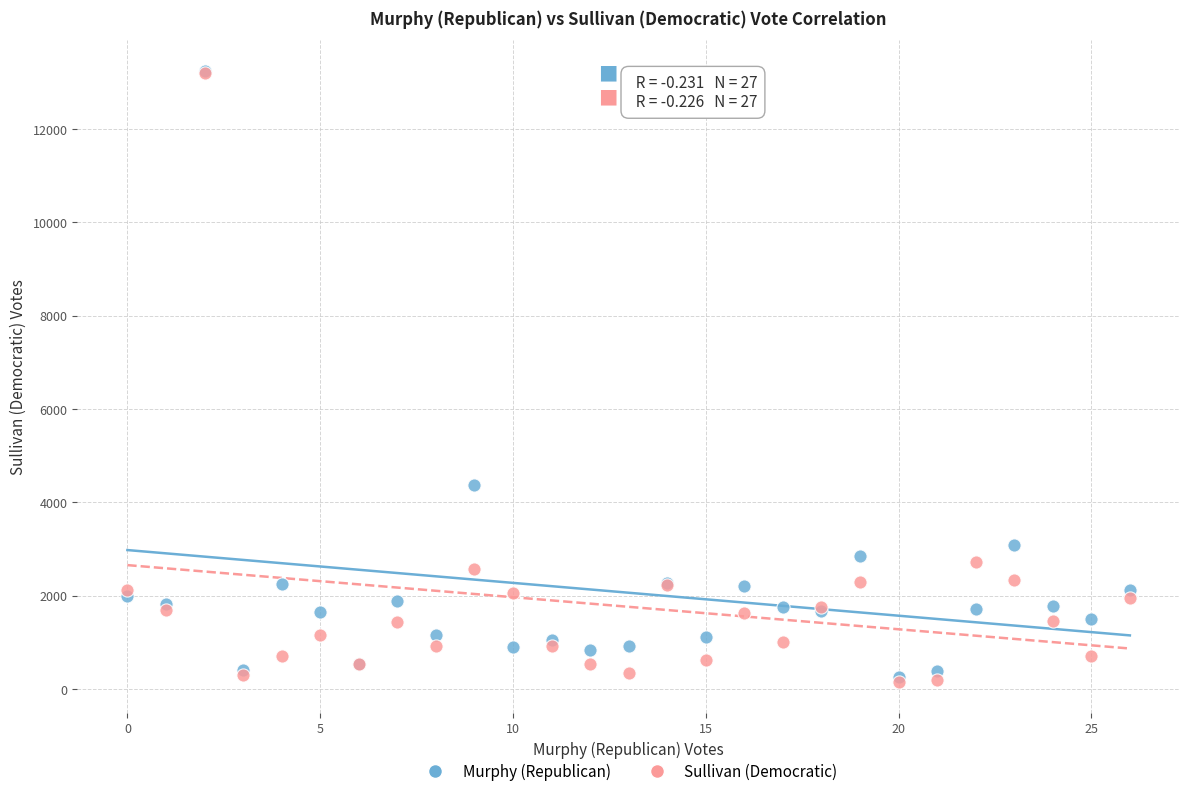

Across all series, what Y value is closest to 6693?

4370